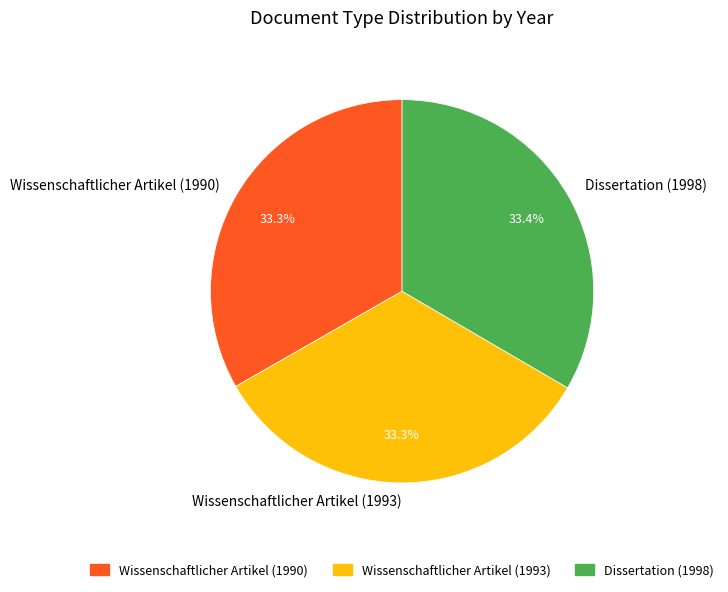

Approximately how many times larger is the value at Wissenschaftlicher Artikel (1993) compared to Wissenschaftlicher Artikel (1990)?

1.0